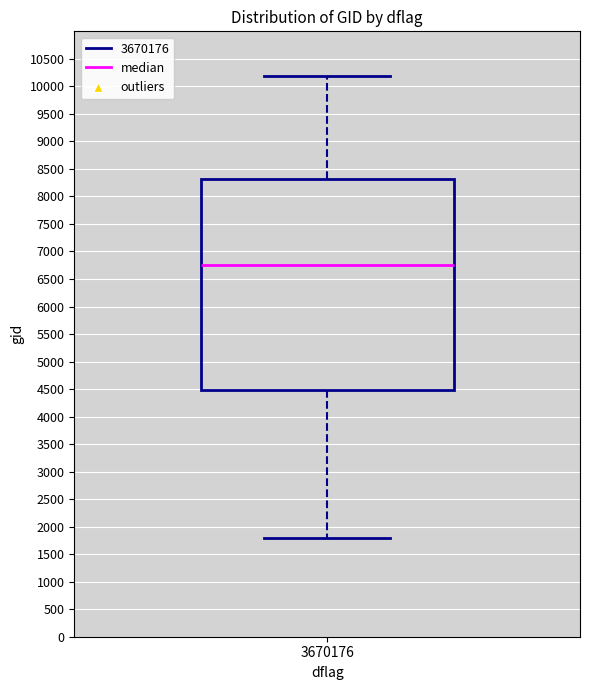

Transcribe this box plot: give where the median line is, the range the box spans, and where the two whiskers end, as read against the y-axis. The values are not printed on the chart, so give them approximately, as read against the axis.

median 6750, box 4500 to 8300, whiskers 1800 to 10200